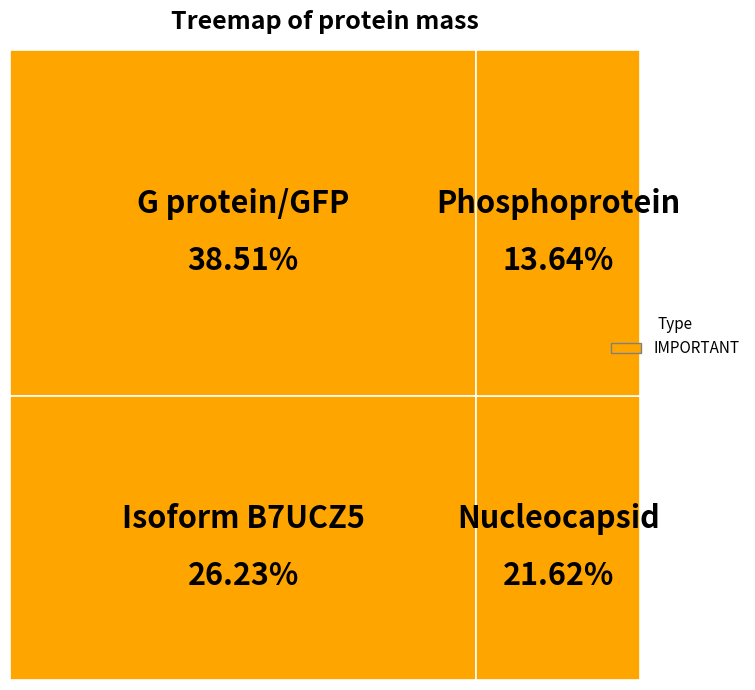

To the nearest percent, what percentage of the pie is Phosphoprotein?

14%